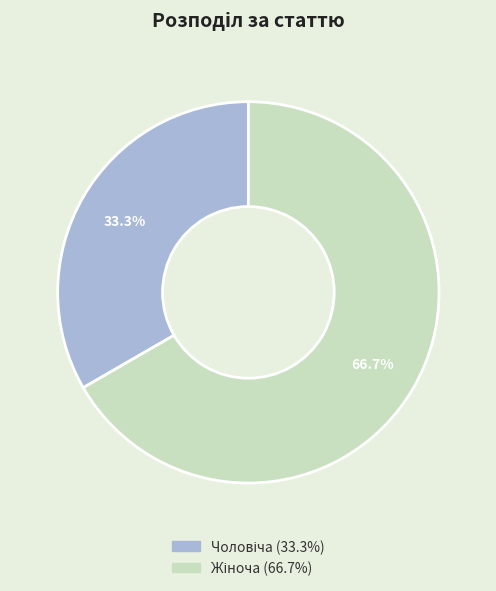

Does any single category account for the majority?

Yes